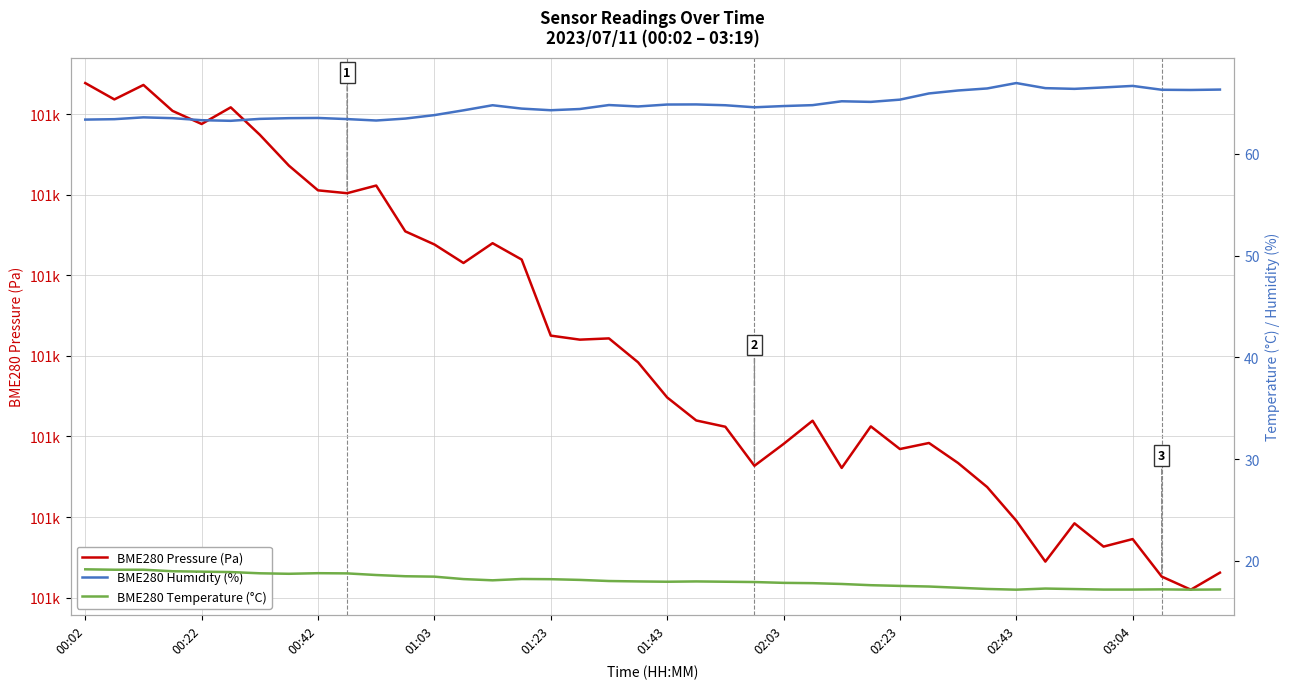

What is the greatest value displayed?

100667.7